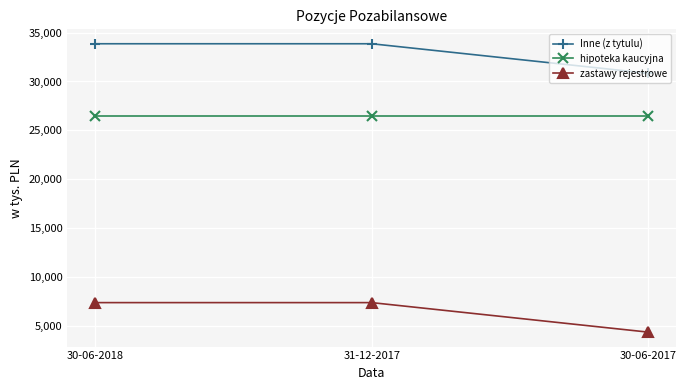

What is the label of the 2nd point from the right?

31-12-2017